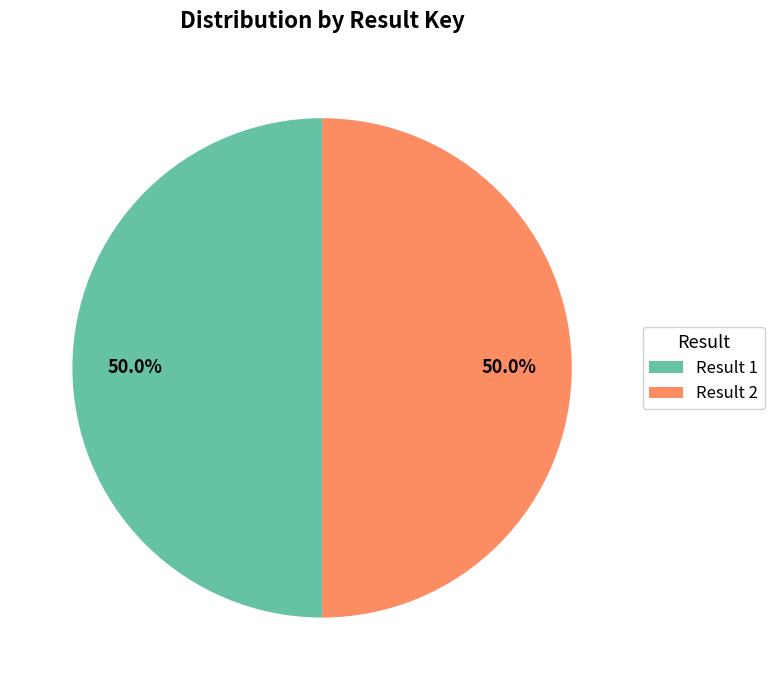

How many slices are in this pie chart?

2